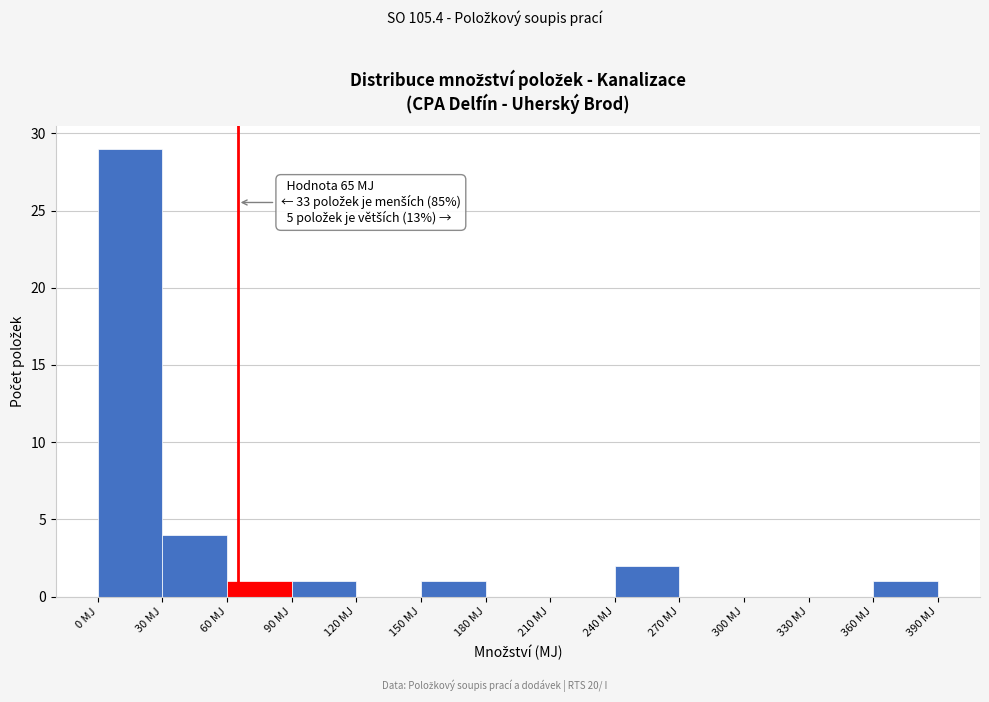

Which range on the x-axis has the tallest bar?

0 to 30